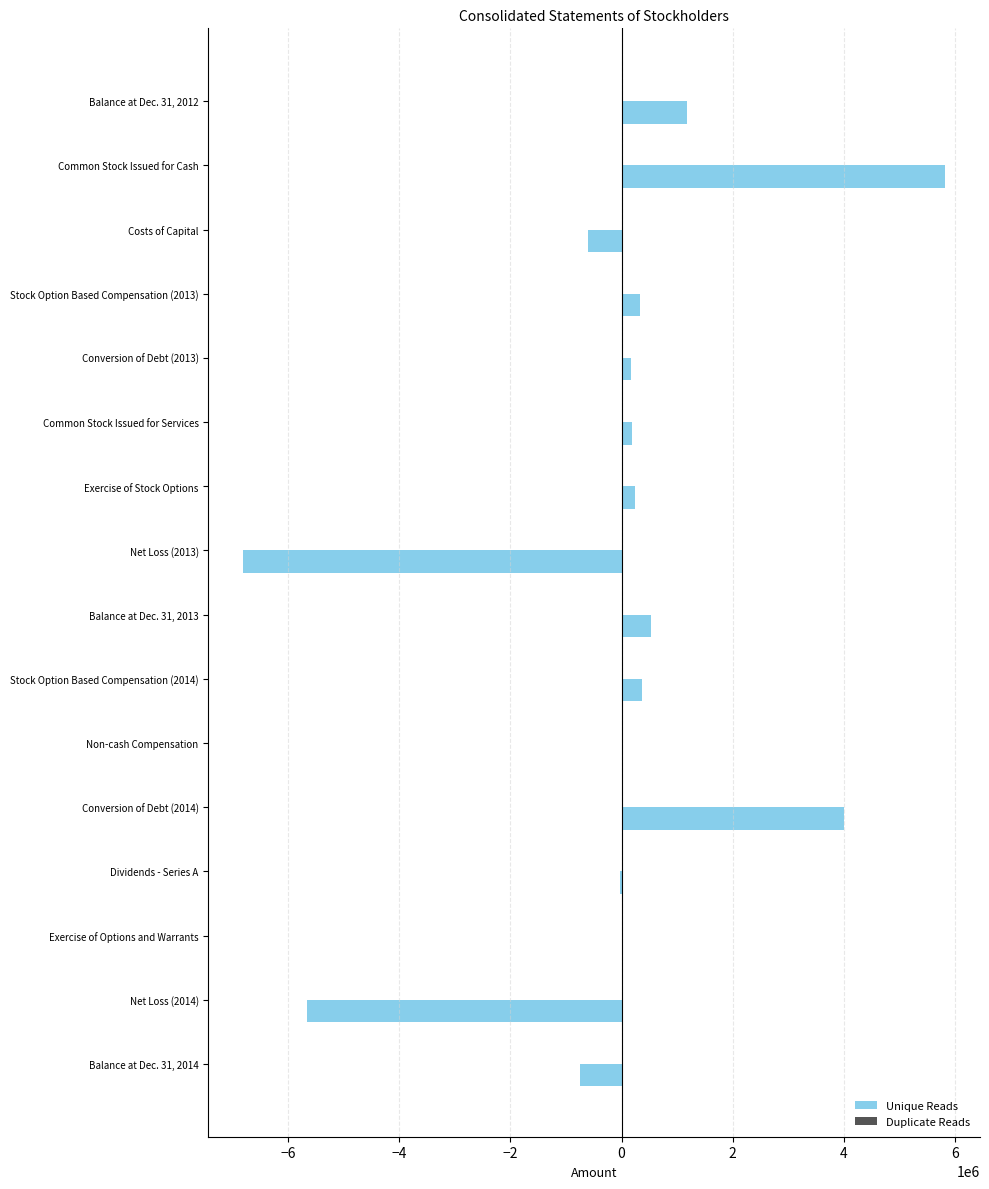

What is the maximum value shown in the chart?

5816799